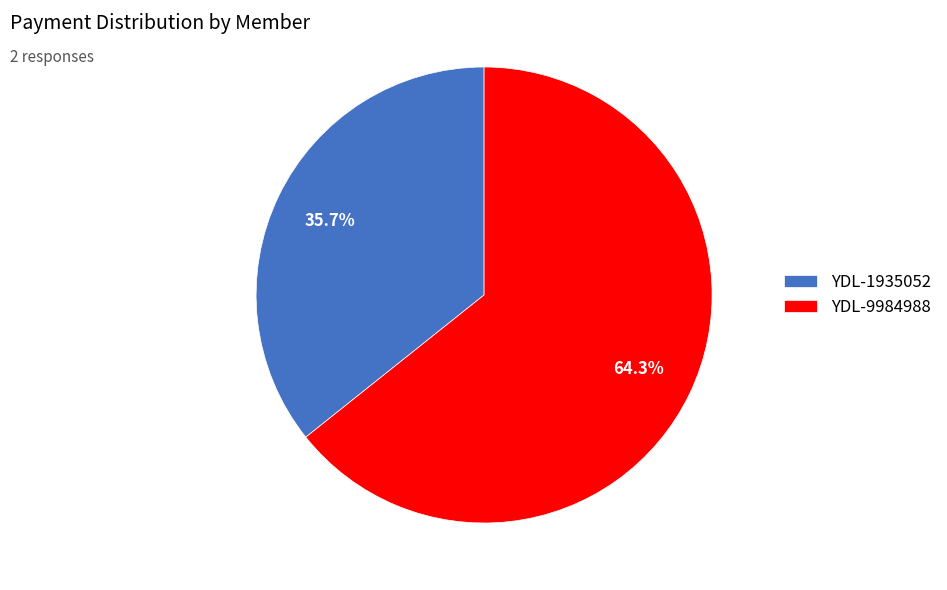

Is it true that YDL-1935052 is 36% of the pie?

True